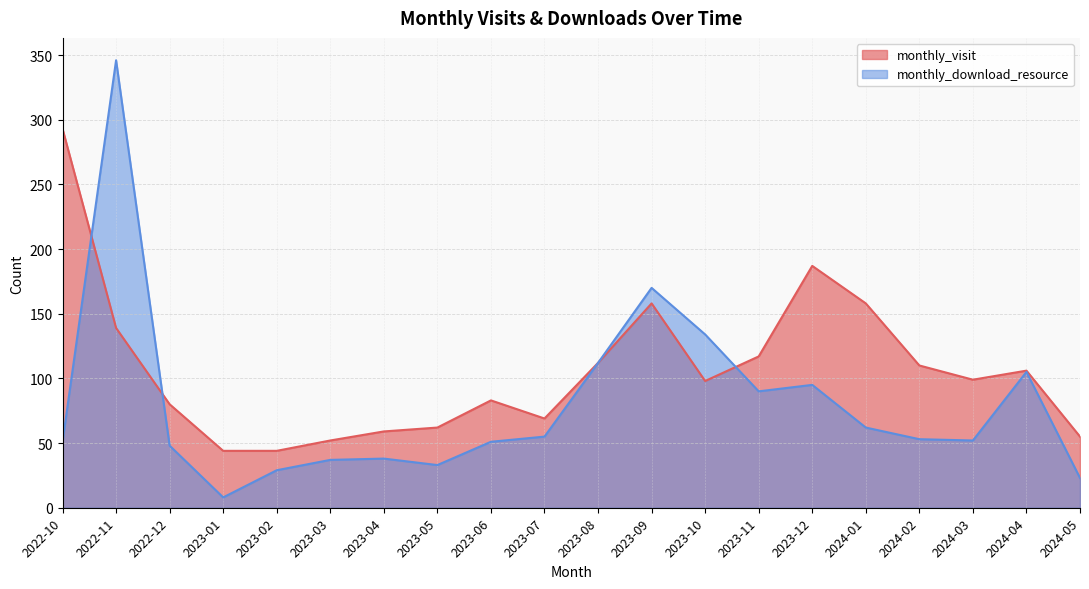

What is the greatest value displayed?

346